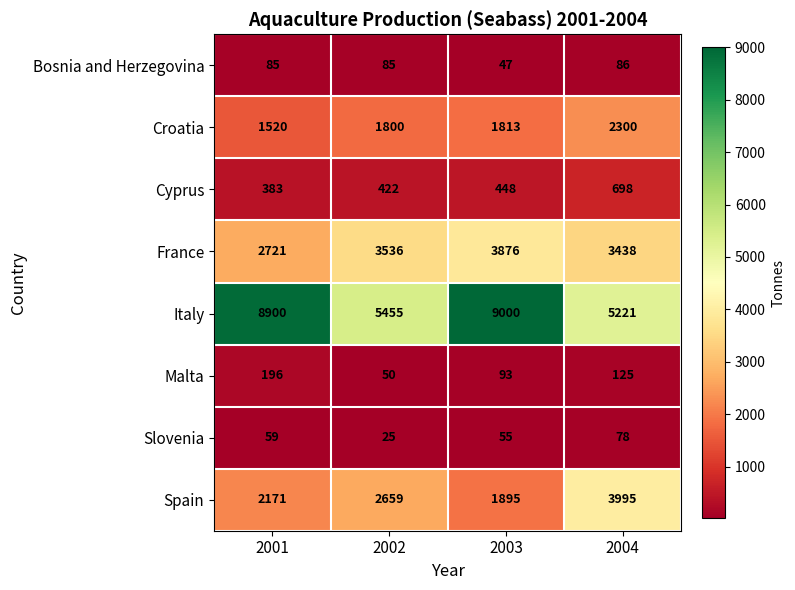

What is the smallest value displayed?

25